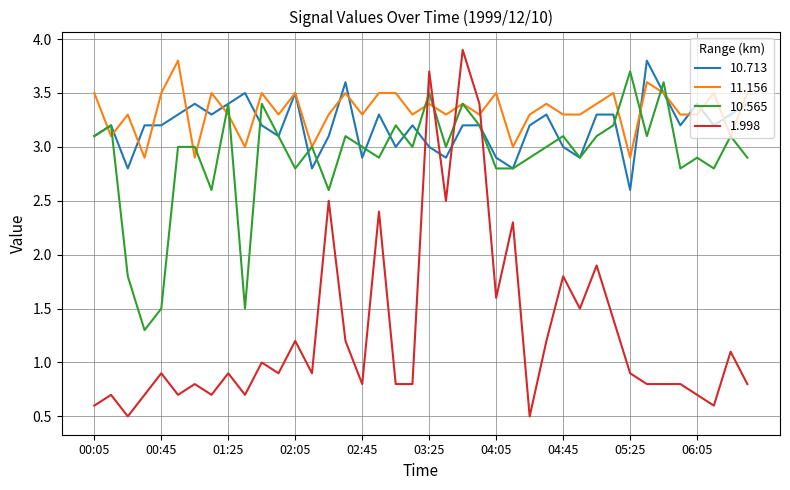

What is the highest value of the 1.998 series?

3.9